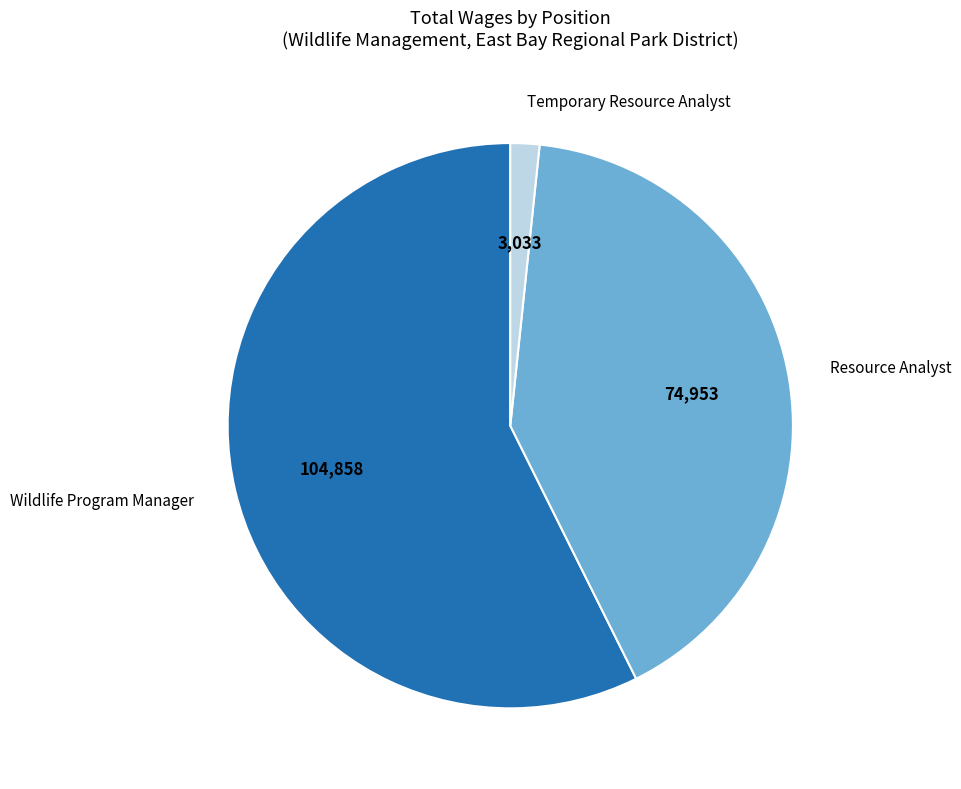

Is there a majority slice in this chart?

Yes